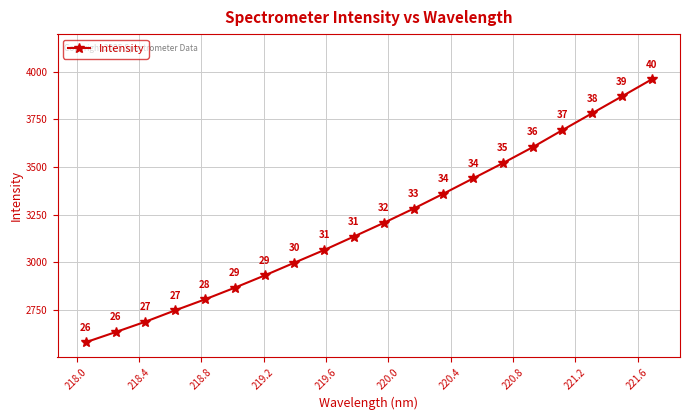

How many lines are shown in the chart?

1